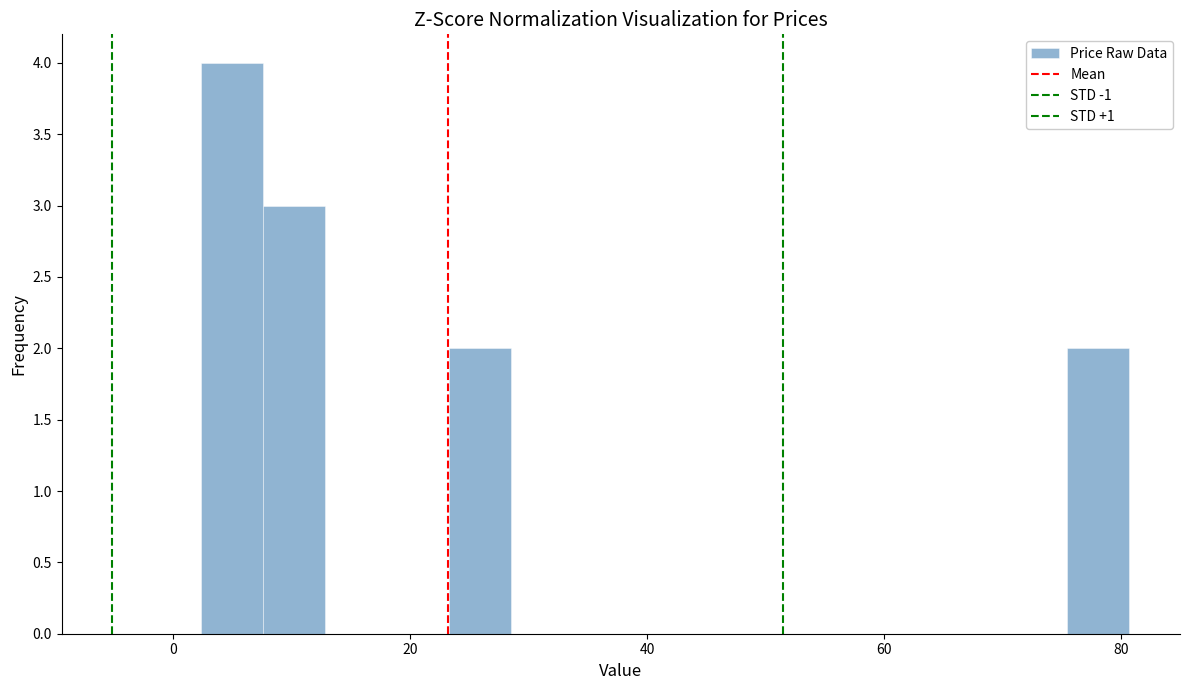

Around what value on the x-axis is the tallest bar? Give the approximate position of its centre, as read against the axis.

4